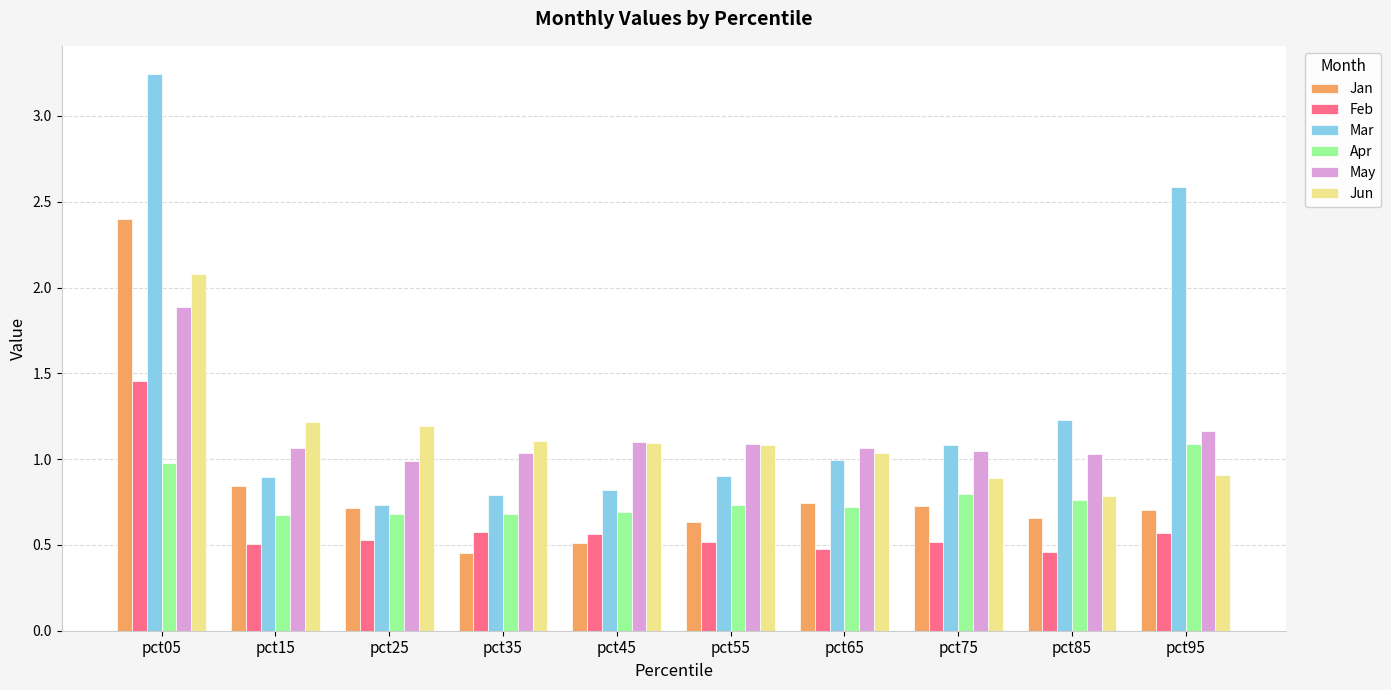

Count the Feb values in the range 0 to 1.

9